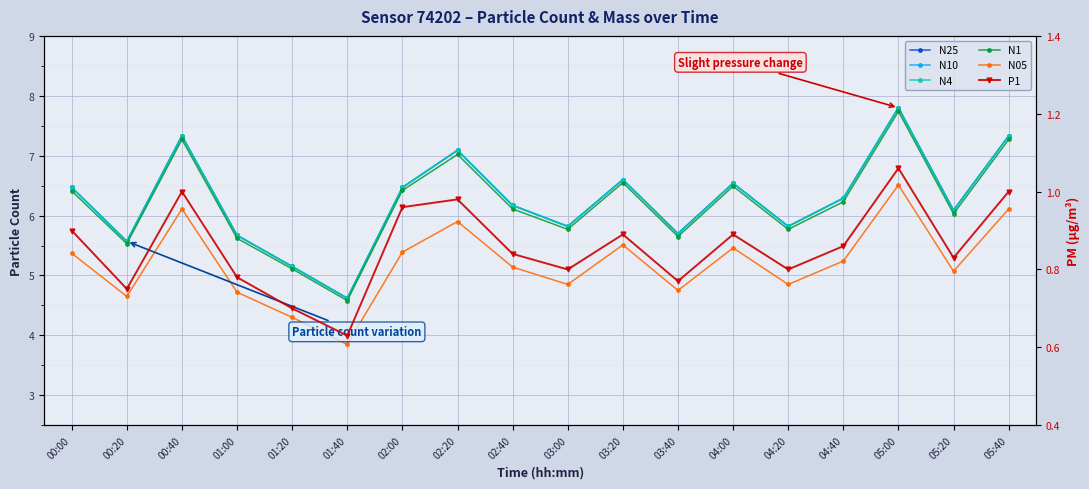

Reading left to right, list all the values displayed in this chart.

N25: 00:00=6.5	00:20=5.6	00:40=7.3	01:00=5.7	01:20=5.2	01:40=4.6	02:00=6.5	02:20=7.1	02:40=6.2	03:00=5.8	03:20=6.6	03:40=5.7	04:00=6.5	04:20=5.8	04:40=6.3	05:00=7.8	05:20=6.1	05:40=7.3
N10: 00:00=6.5	00:20=5.6	00:40=7.3	01:00=5.7	01:20=5.2	01:40=4.6	02:00=6.5	02:20=7.1	02:40=6.2	03:00=5.8	03:20=6.6	03:40=5.7	04:00=6.5	04:20=5.8	04:40=6.3	05:00=7.8	05:20=6.1	05:40=7.3
N4: 00:00=6.5	00:20=5.6	00:40=7.3	01:00=5.7	01:20=5.2	01:40=4.6	02:00=6.5	02:20=7.1	02:40=6.2	03:00=5.8	03:20=6.6	03:40=5.7	04:00=6.5	04:20=5.8	04:40=6.3	05:00=7.8	05:20=6.1	05:40=7.3
N1: 00:00=6.4	00:20=5.5	00:40=7.3	01:00=5.6	01:20=5.1	01:40=4.6	02:00=6.4	02:20=7.0	02:40=6.1	03:00=5.8	03:20=6.5	03:40=5.7	04:00=6.5	04:20=5.8	04:40=6.2	05:00=7.7	05:20=6.0	05:40=7.3
N05: 00:00=5.4	00:20=4.7	00:40=6.1	01:00=4.7	01:20=4.3	01:40=3.9	02:00=5.4	02:20=5.9	02:40=5.1	03:00=4.8	03:20=5.5	03:40=4.8	04:00=5.5	04:20=4.8	04:40=5.2	05:00=6.5	05:20=5.1	05:40=6.1
P1: 00:00=0.9	00:20=0.8	00:40=1.0	01:00=0.8	01:20=0.7	01:40=0.6	02:00=1.0	02:20=1.0	02:40=0.8	03:00=0.8	03:20=0.9	03:40=0.8	04:00=0.9	04:20=0.8	04:40=0.9	05:00=1.1	05:20=0.8	05:40=1.0